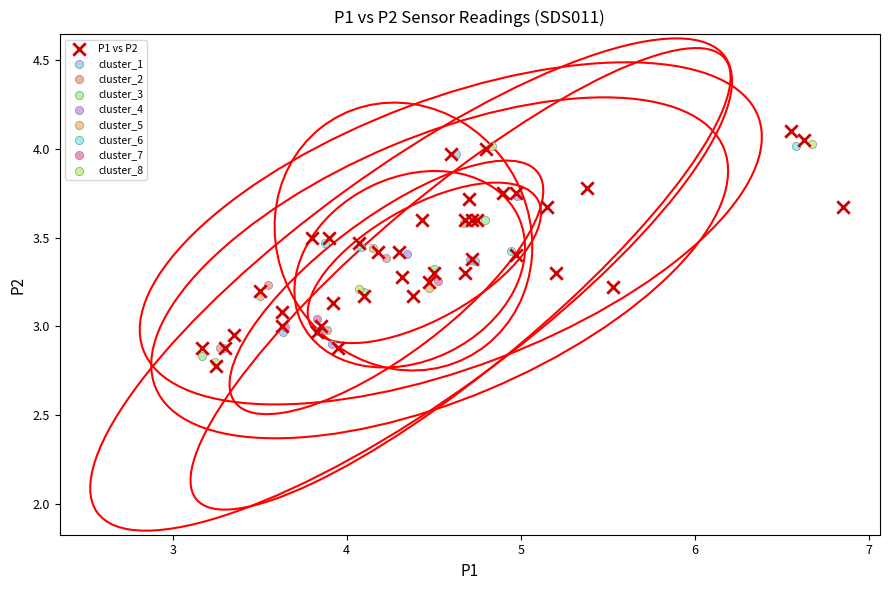

What are all the series names shown in the legend?

P1 vs P2, cluster_1, cluster_2, cluster_3, cluster_4, cluster_5, cluster_6, cluster_7, cluster_8